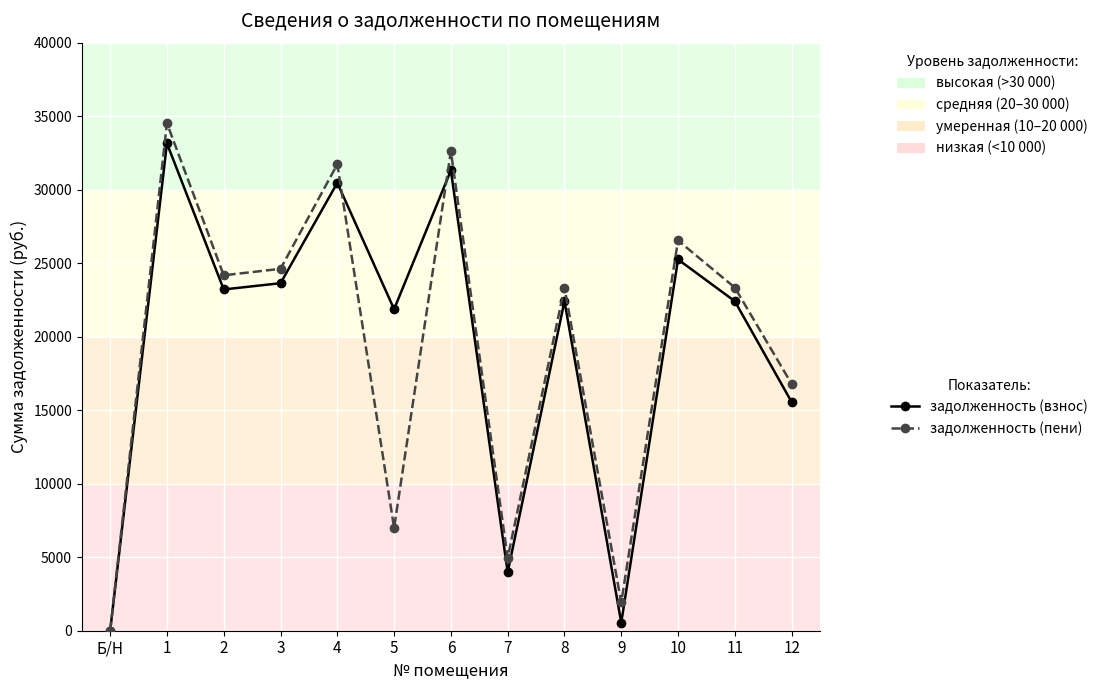

At which label is задолженность (взнос) closest to 16575?

12